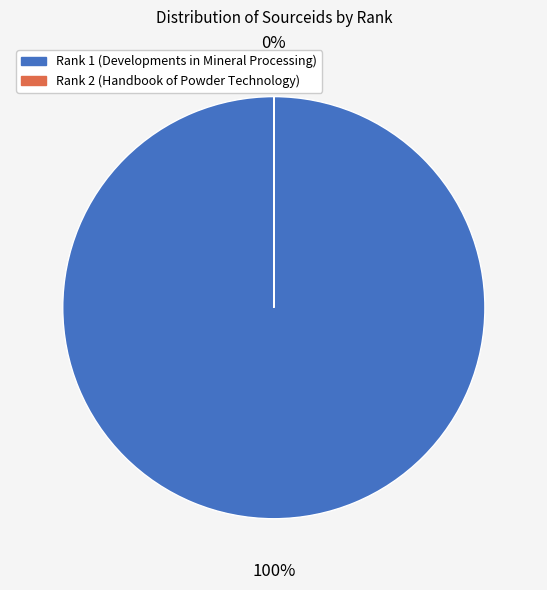

To the nearest percent, what is the difference between the largest and smallest slice percentages?

100%